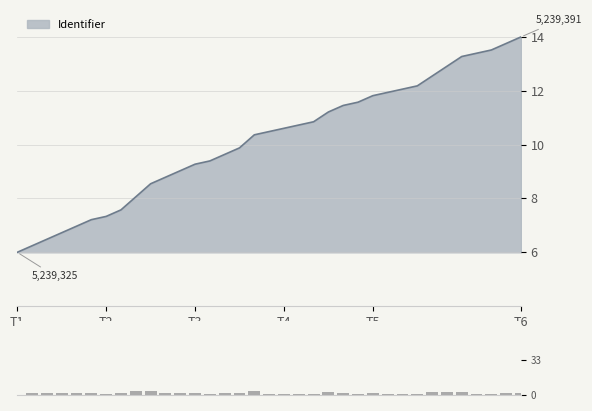

What position from the left is 9?

10